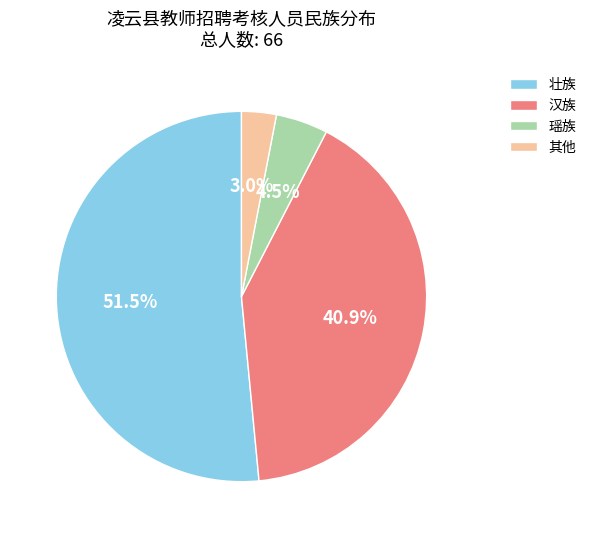

How many slices are in this pie chart?

4